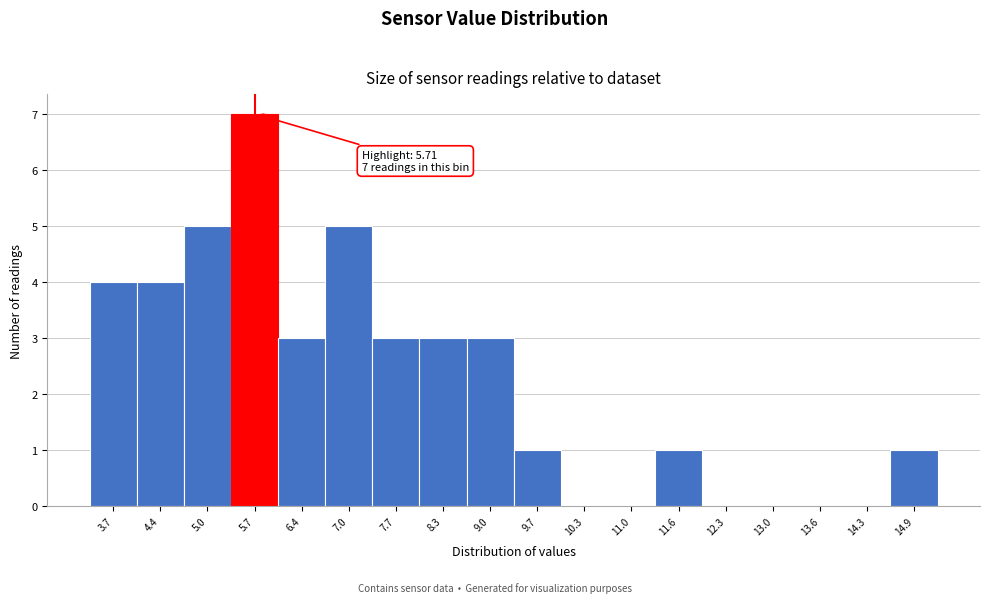

Over which range of the x-axis is the bar tallest?

5.4 to 6.0